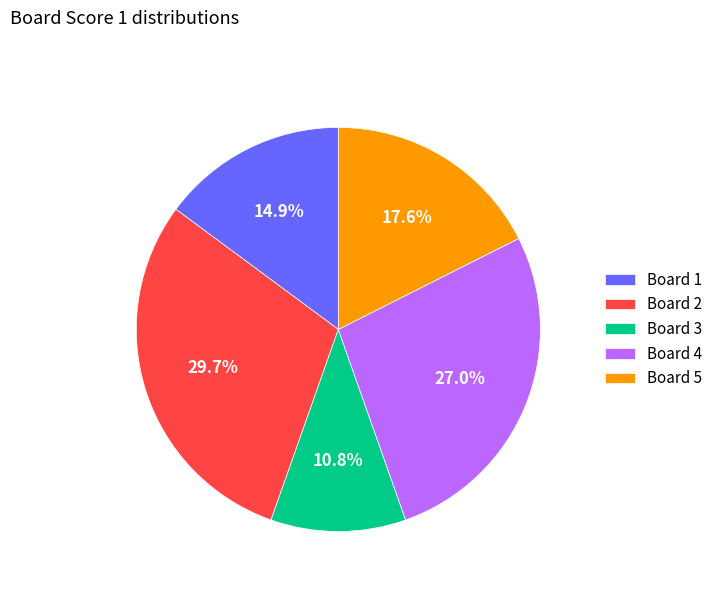

Which category has the biggest portion of the pie?

Board 2